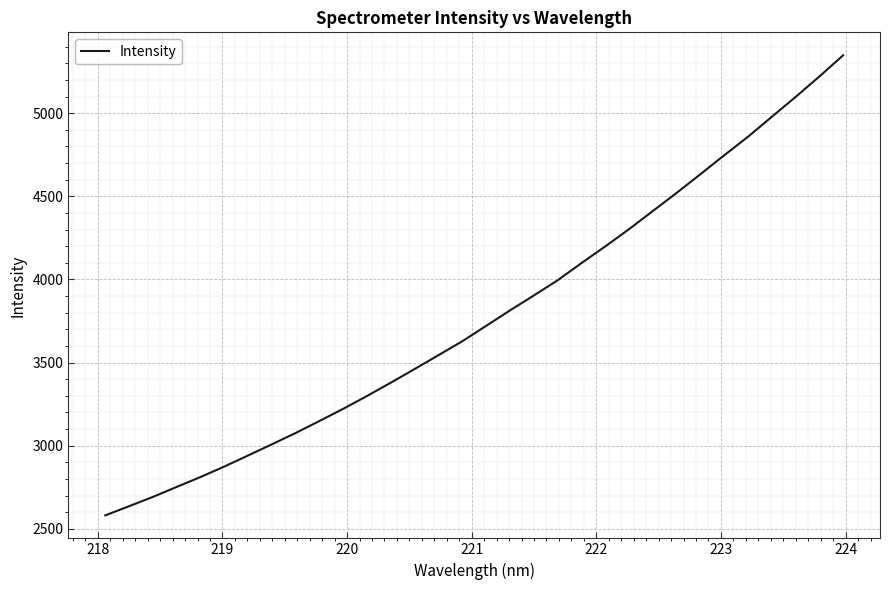

What is the maximum value shown in the chart?

5348.5